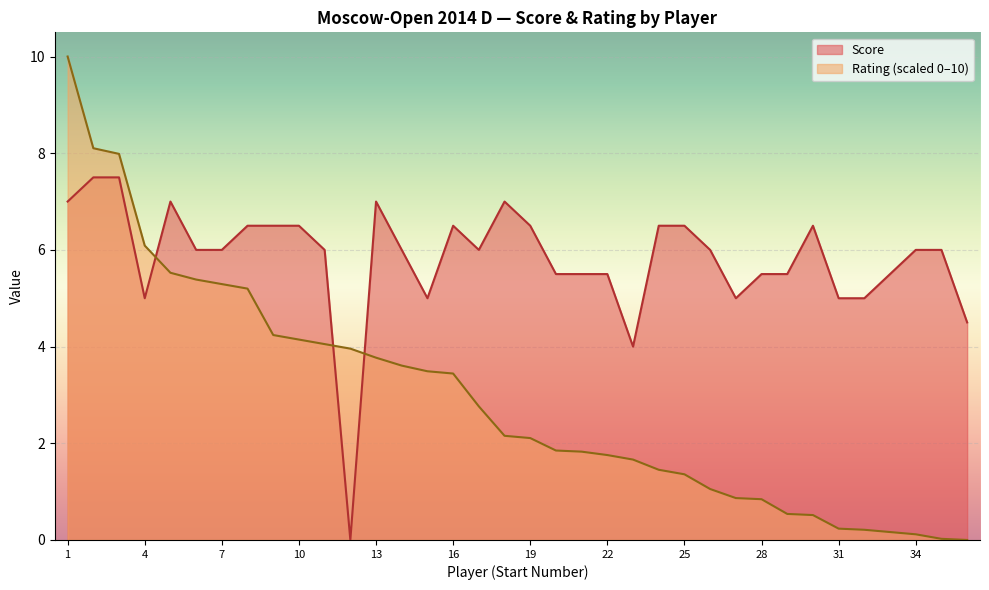

Rank the series at 31 from highest to lowest value.

Score, Rating